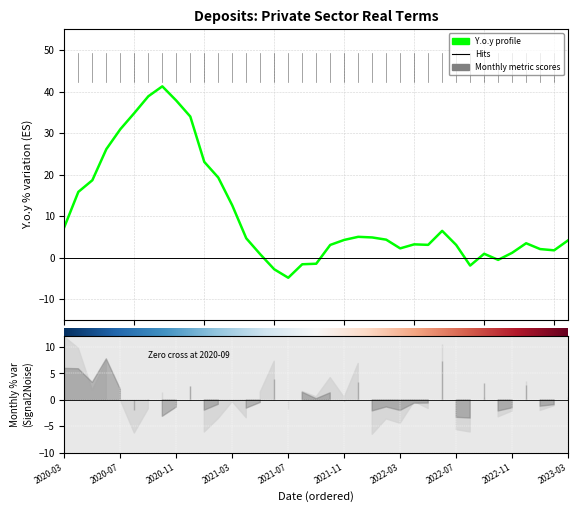

What is the spread (max minus min) of values at 2023-02?

2.9